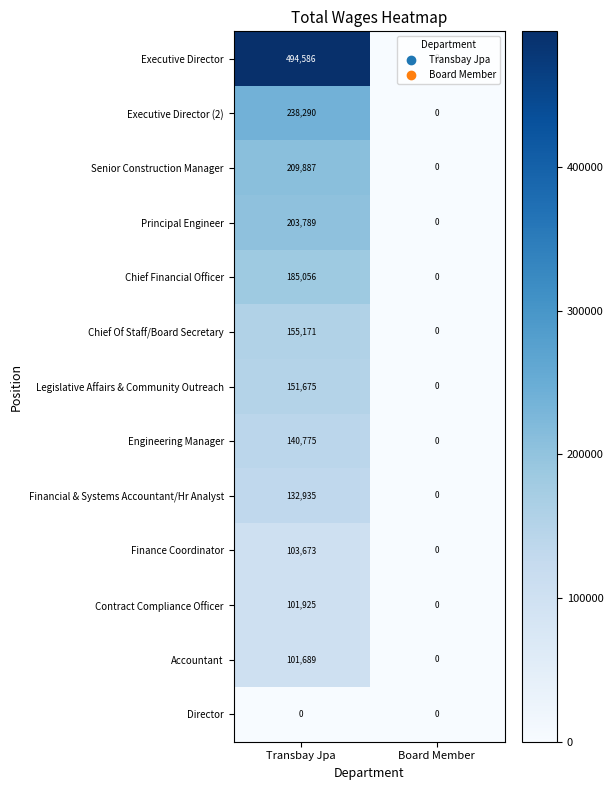

The Senior Construction Manager series shows -74693 at Board Member. True or false?

False